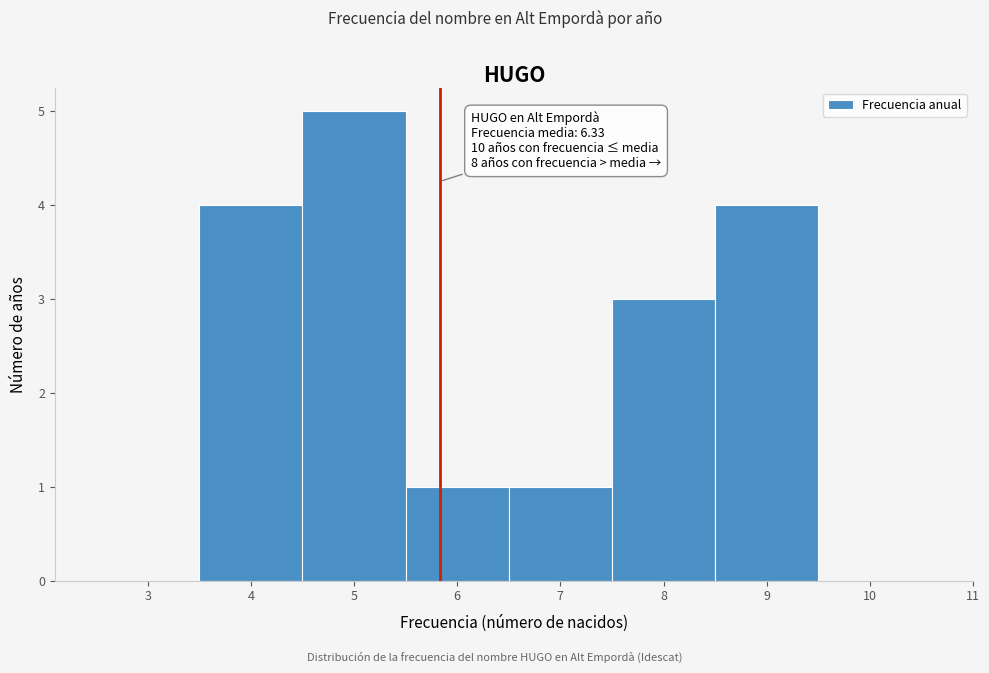

Reading left to right, what are all the values shown in this chart?

3=0	4=4	5=5	6=1	7=1	8=3	9=4	10=0